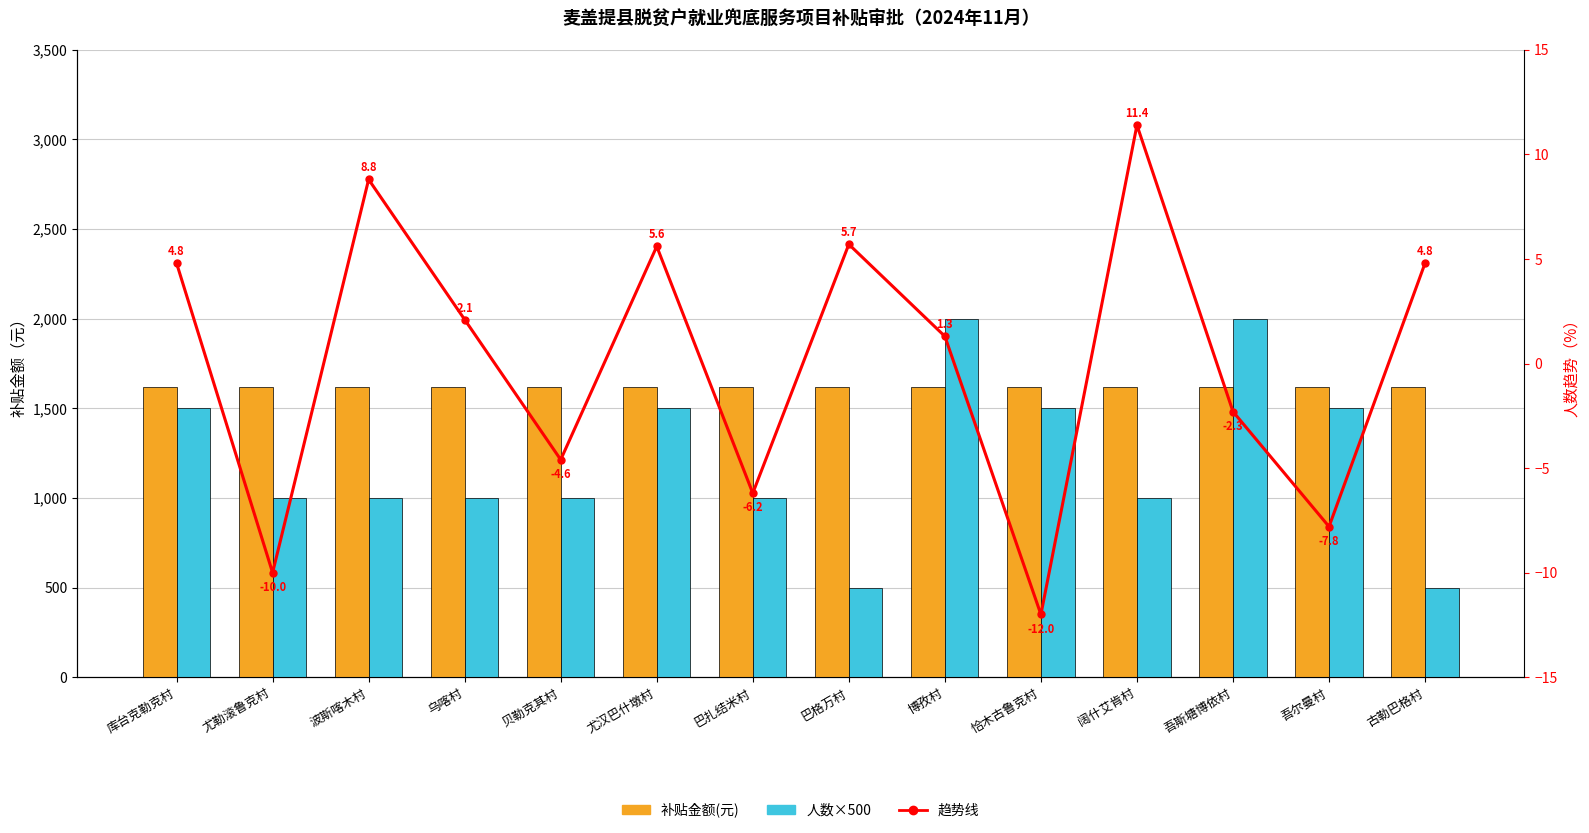

What is the label of the 8th bar from the right?

巴扎结米村